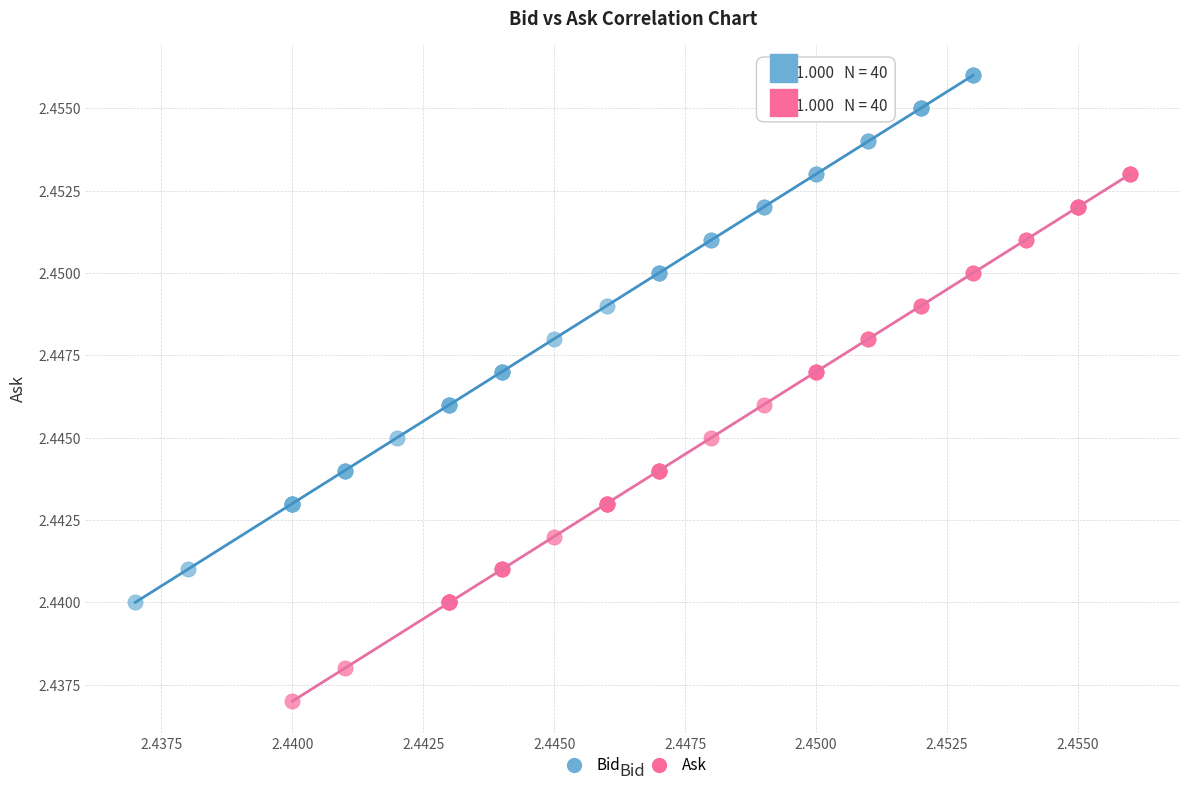

Which series contains the highest Y value?

Bid